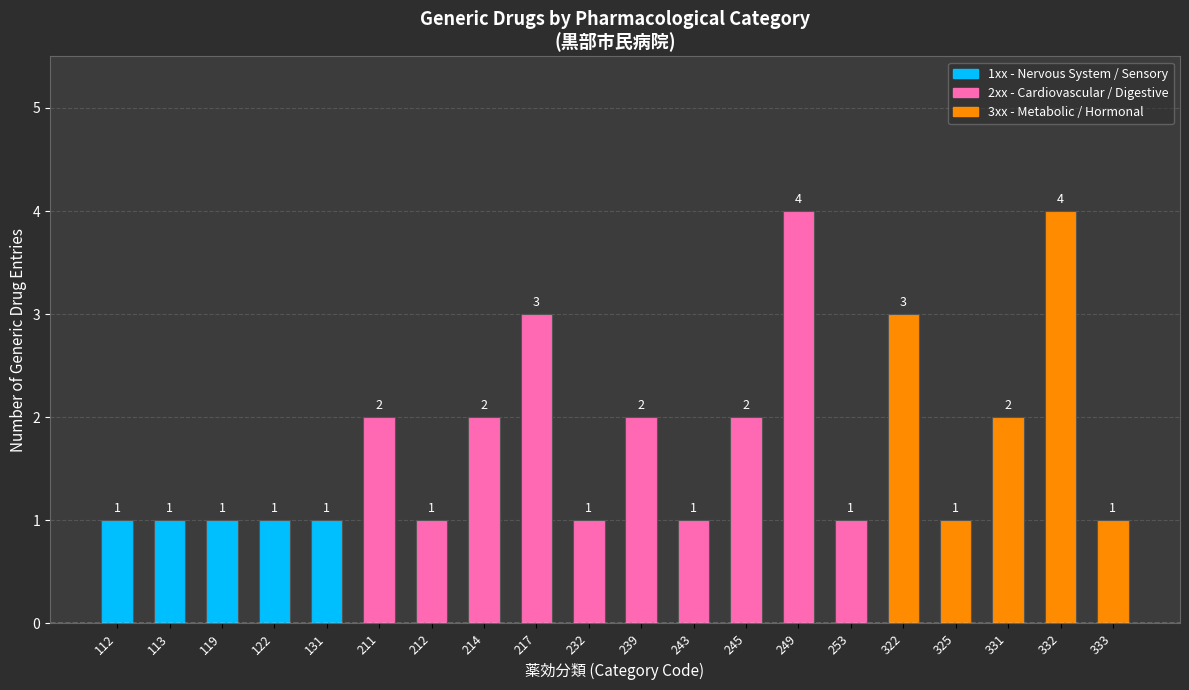

How many values are between 1 and 2?

16